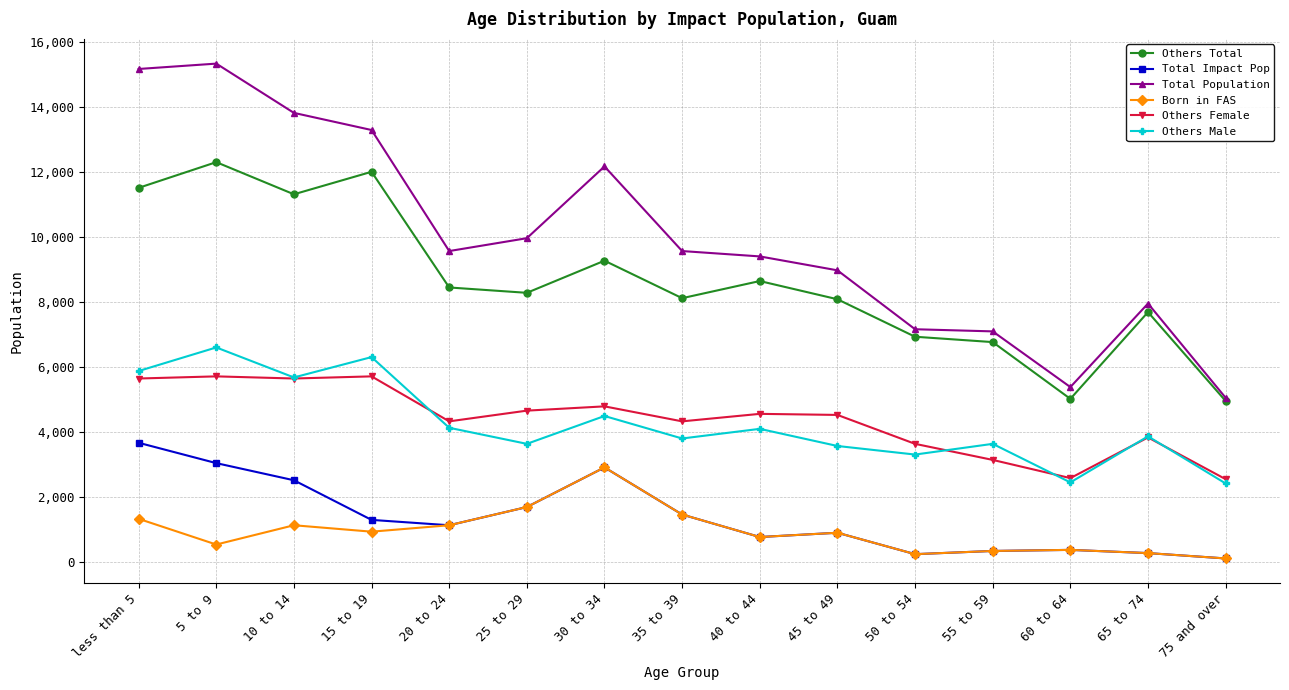

Is this an area chart (filled region under the line)?

No